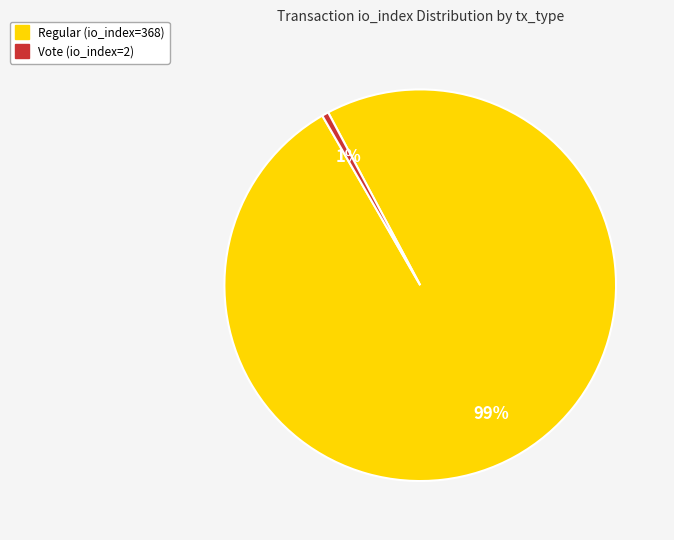

Is the sum of Vote (io_index=2) and Regular (io_index=368) greater than half?

Yes